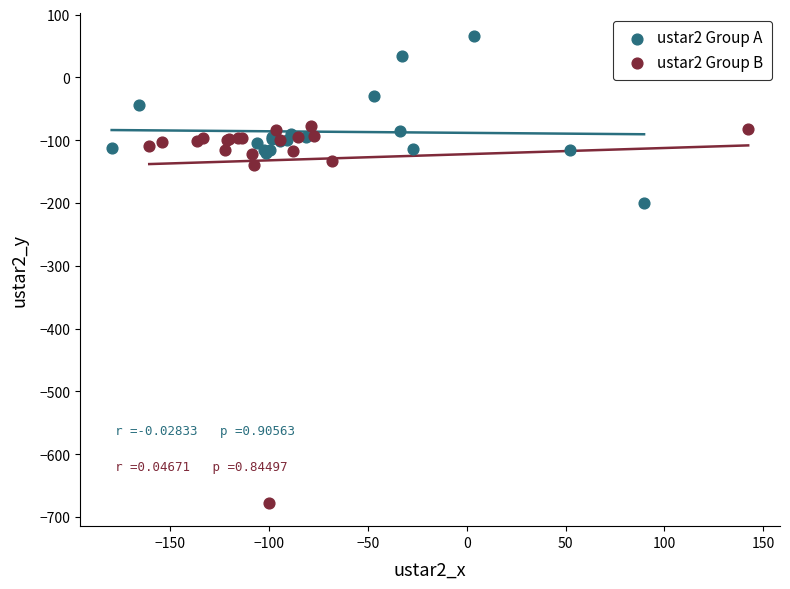

Which series has the largest Y range (max minus min)?

ustar2 Group B